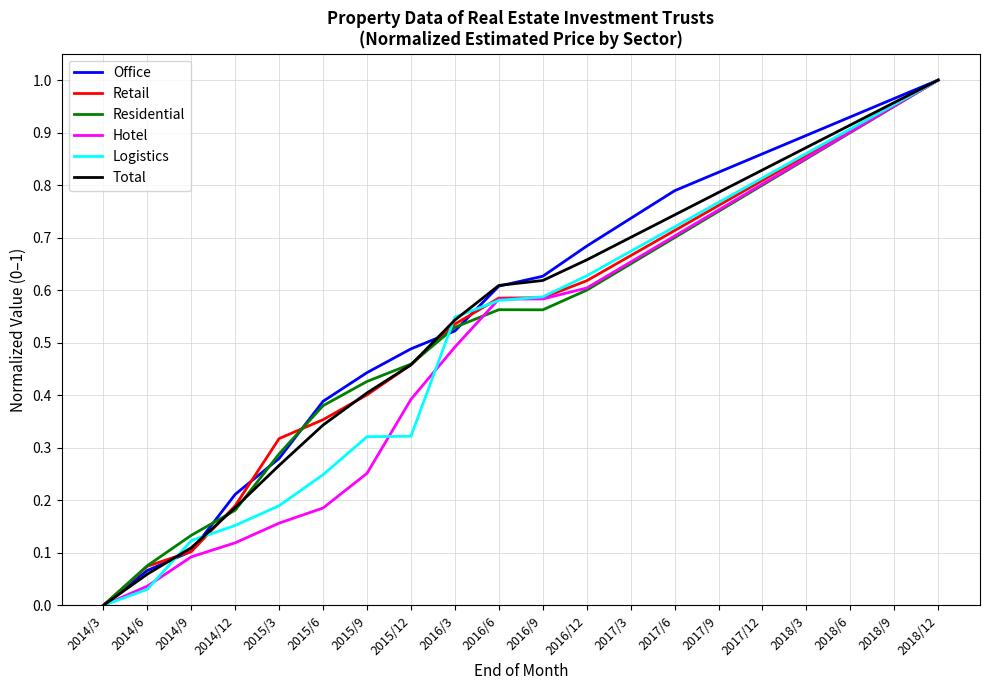

What position from the right is 2015/6?

15